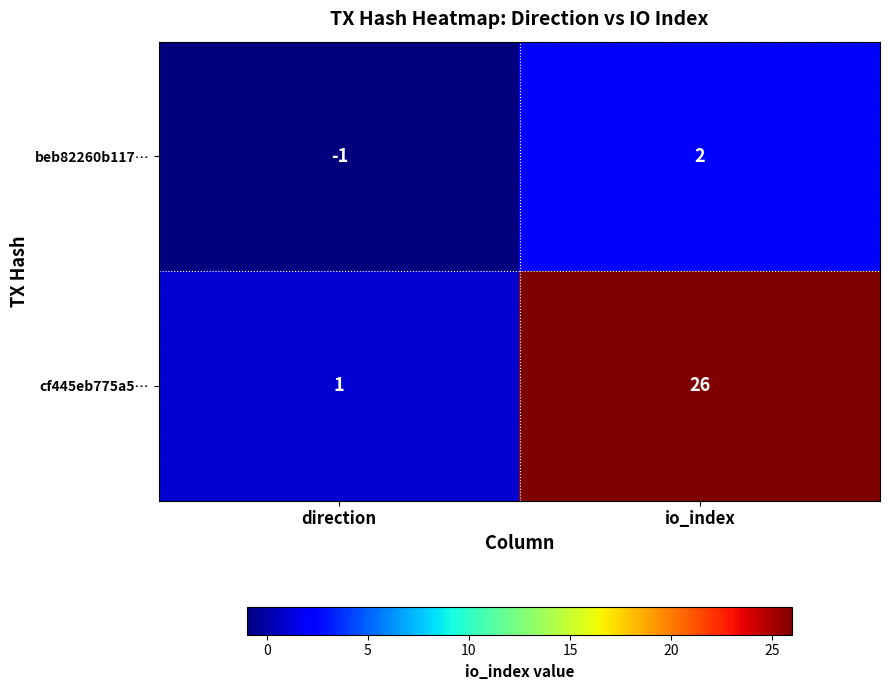

How many distinct data groups are displayed?

2